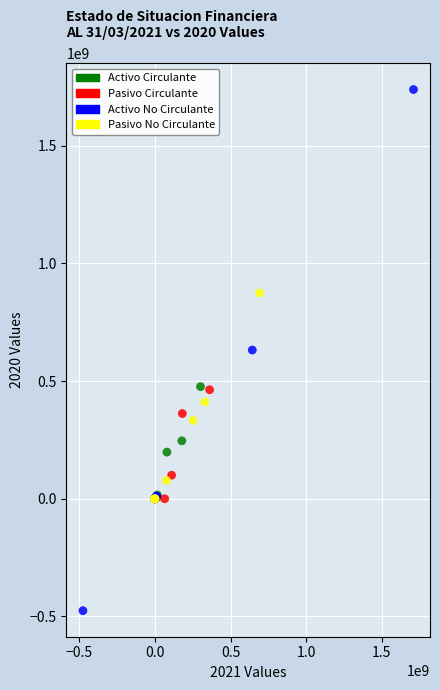

Which series has the widest spread of Y values?

Activo No Circulante